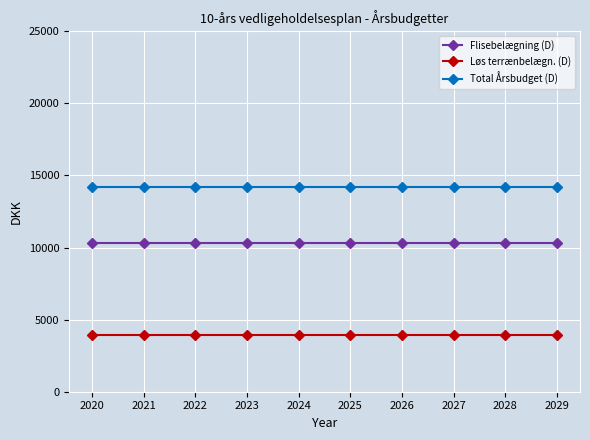

The value of Flisebelægning (D) at 2028 is 17359. True or false?

False